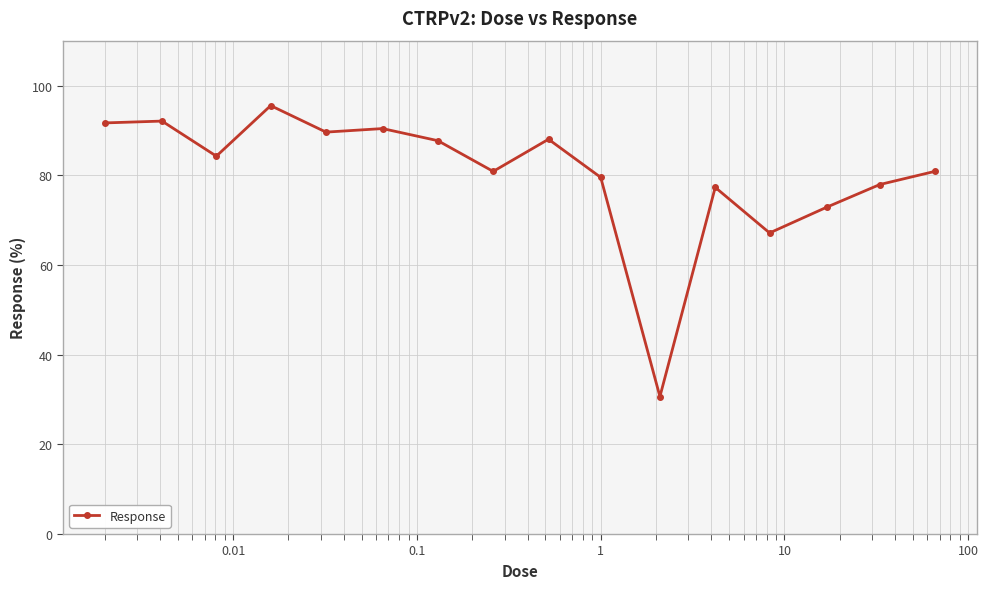

True or false: there are more than 2 points higher than both neighbors.

True